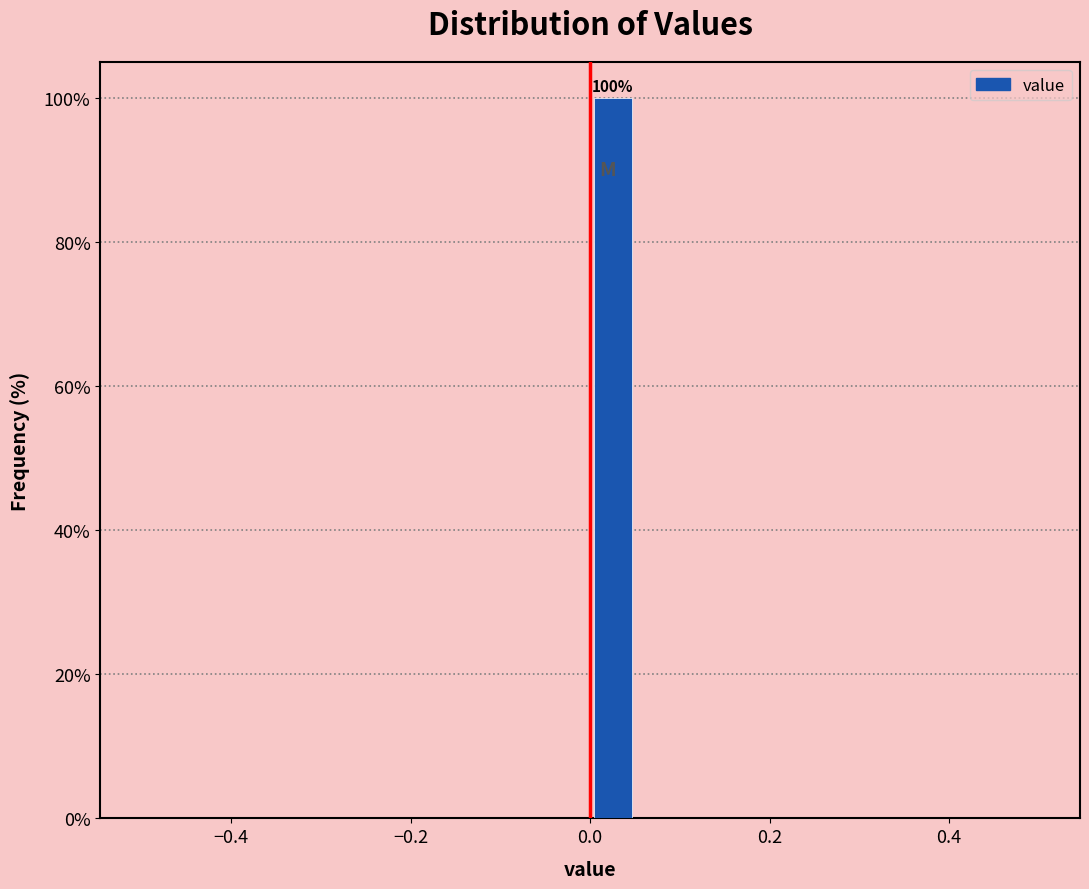

Read against the x-axis, roughly where is the centre of the tallest bar?

0.02